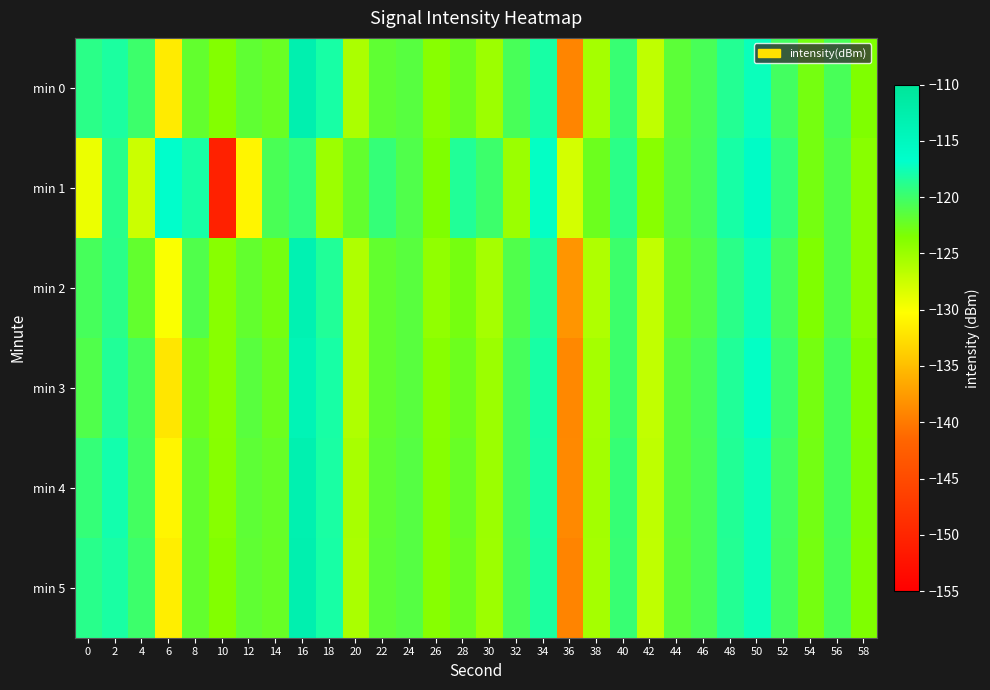

What is the minimum value shown in the chart?

-150.4